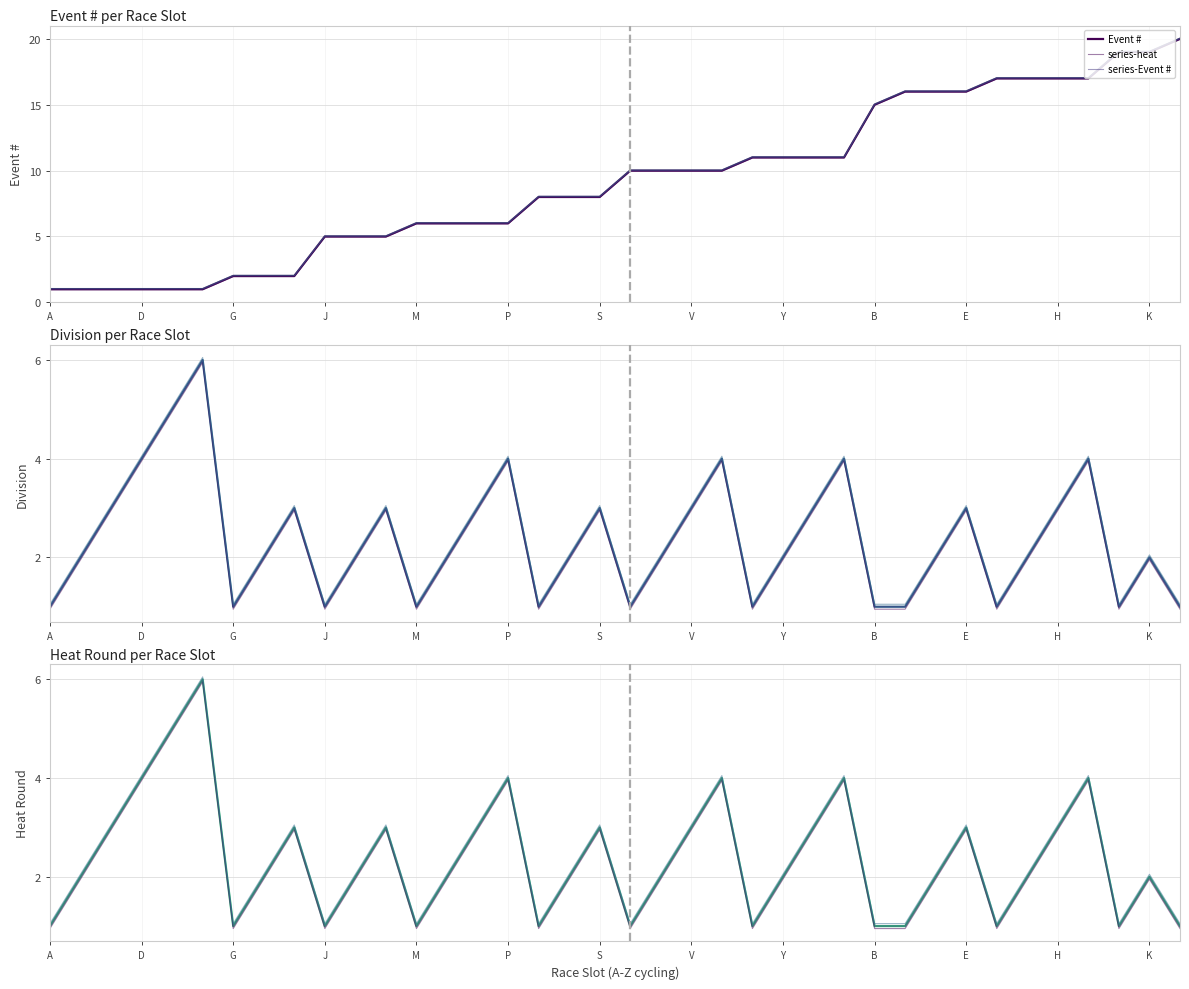

True or false: Division and series-heat intersect in this chart.

False